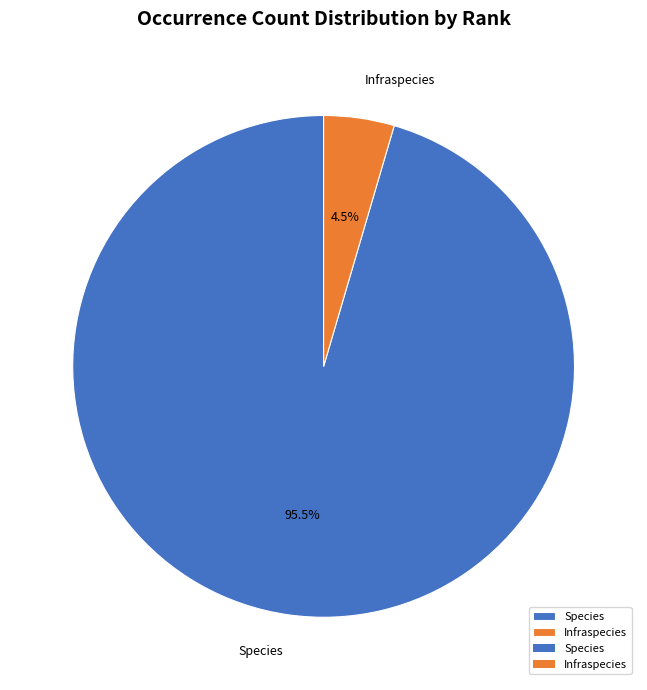

What is the smallest slice in the pie chart?

Infraspecies